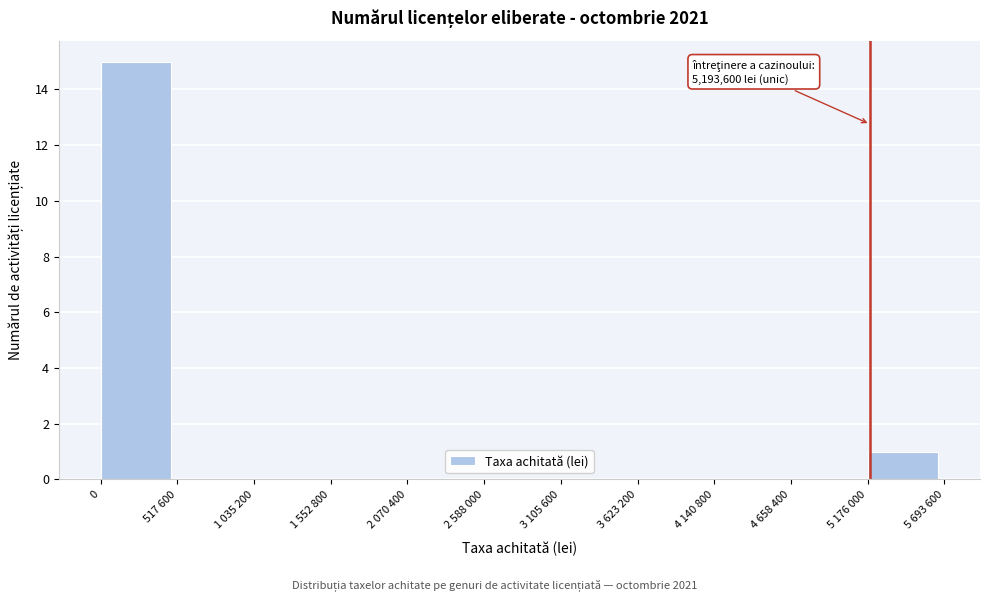

Reading left to right, what are all the values shown in this chart?

0=15	517 600=0	1 035 200=0	1 552 800=0	2 070 400=0	2 588 000=0	3 105 600=0	3 623 200=0	4 140 800=0	4 658 400=0	5 176 000=1